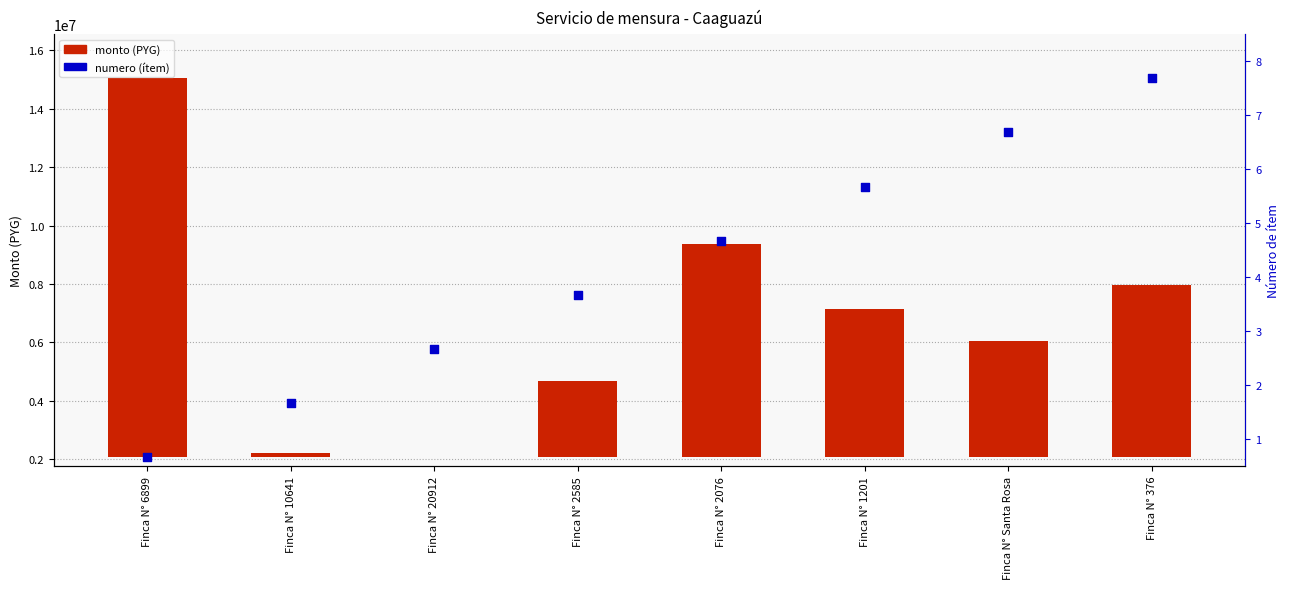

What are all the series names shown in the legend?

monto (PYG), numero (ítem)